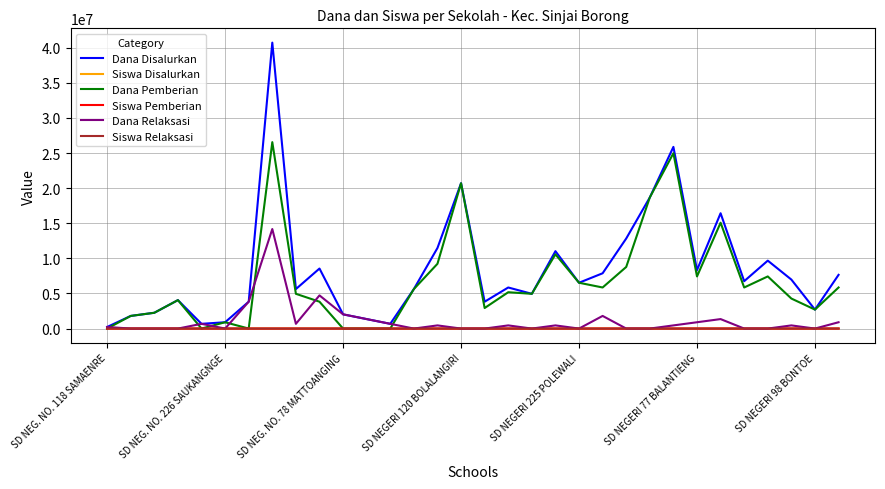

Which series has the largest range (max minus min)?

Dana Disalurkan